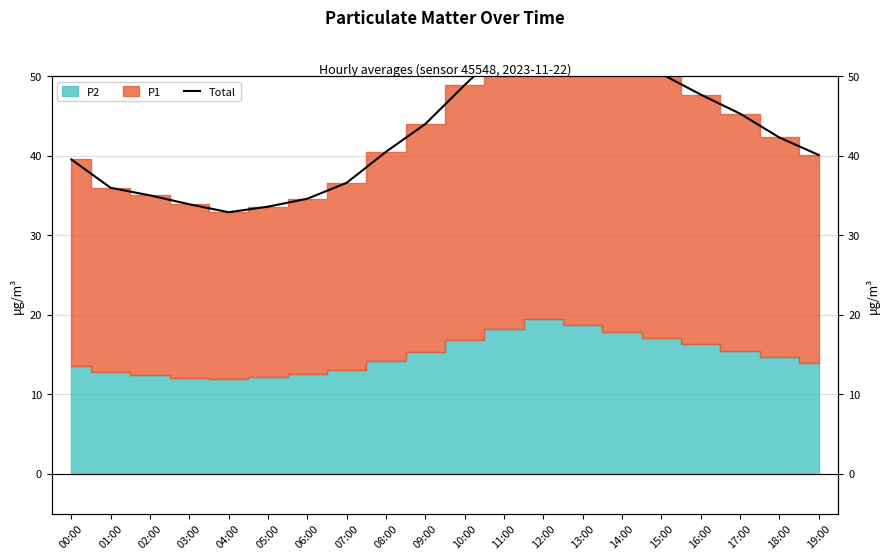

What is the sum of all values?

860.4